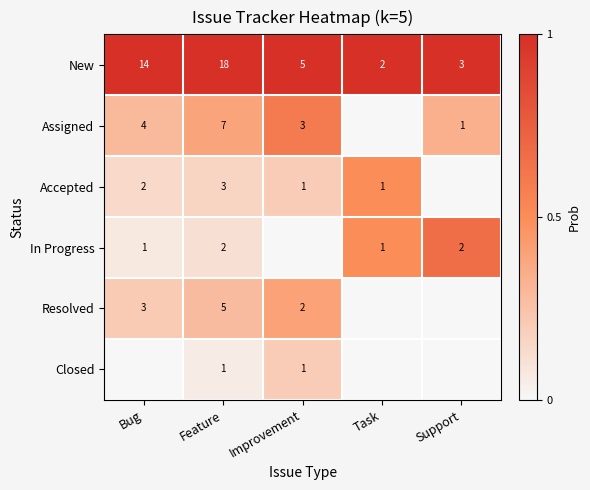

What is the total value across all series at Feature?

36